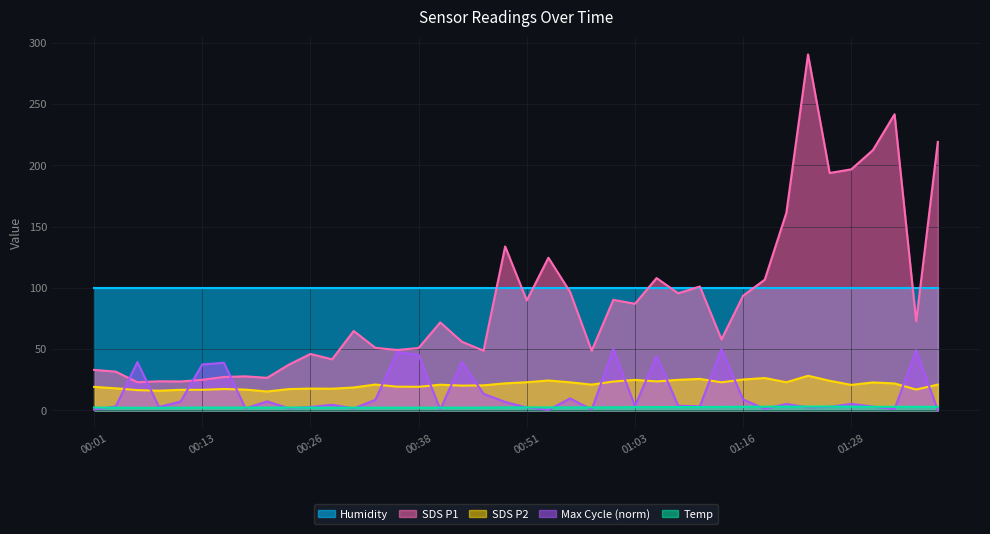

In SDS_P2, how many points are lower than both neighbors (excluding endpoints)?

11